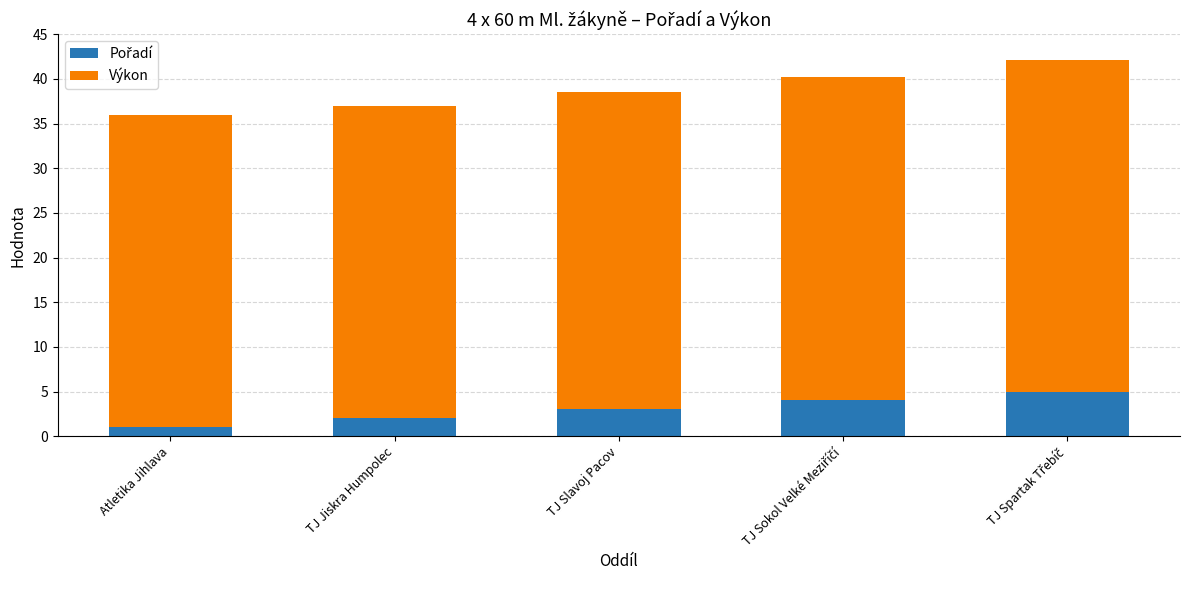

What is the total value across all series at Atletika Jihlava?

35.9